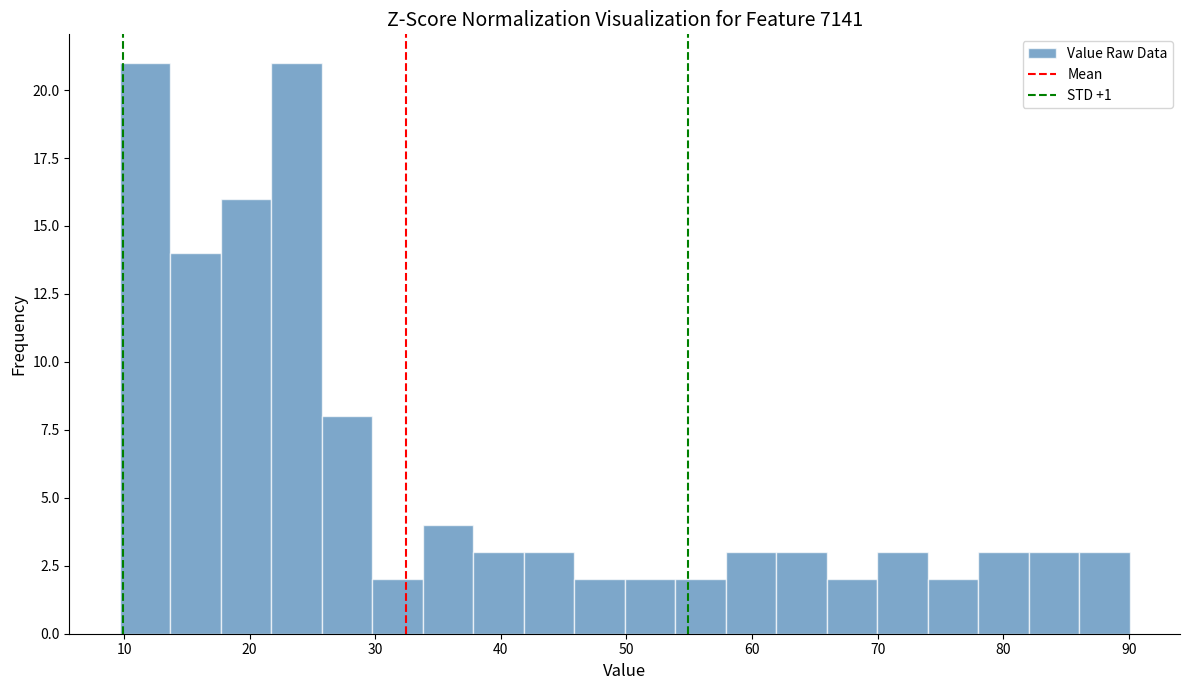

How tall is the bar that spans 66 to 70 on the x-axis? Neither the bar edges nor the heights are printed on the chart, so give them approximately, as read against the axes.

2